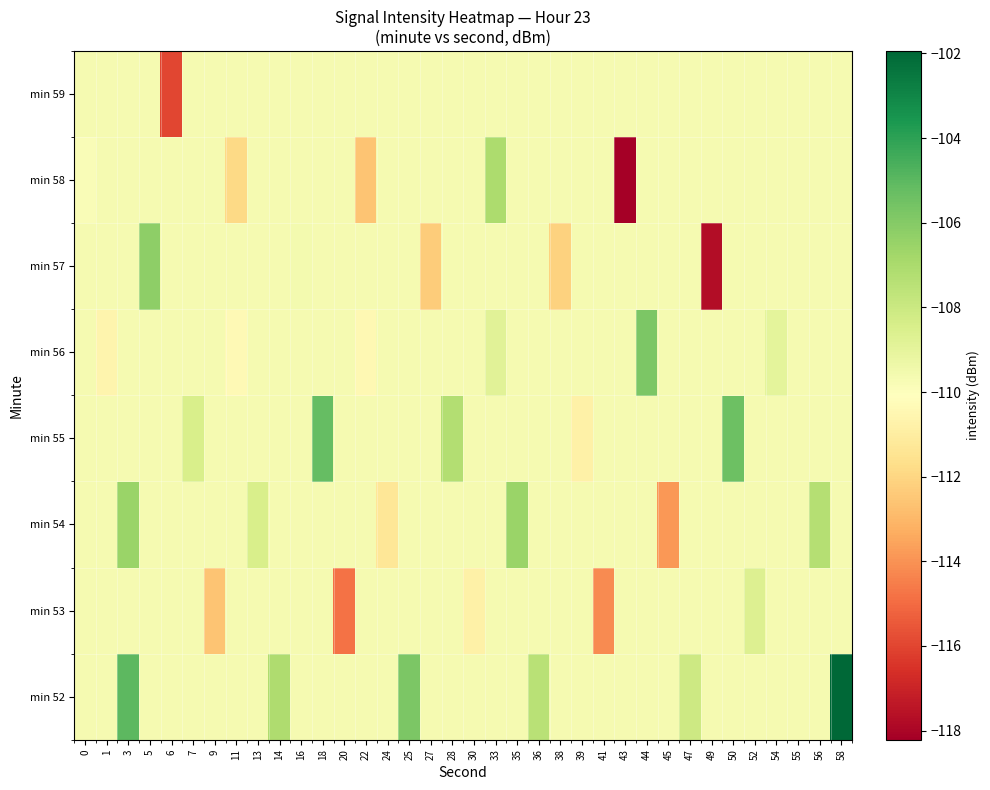

Between 43 and 55, which is larger?

43